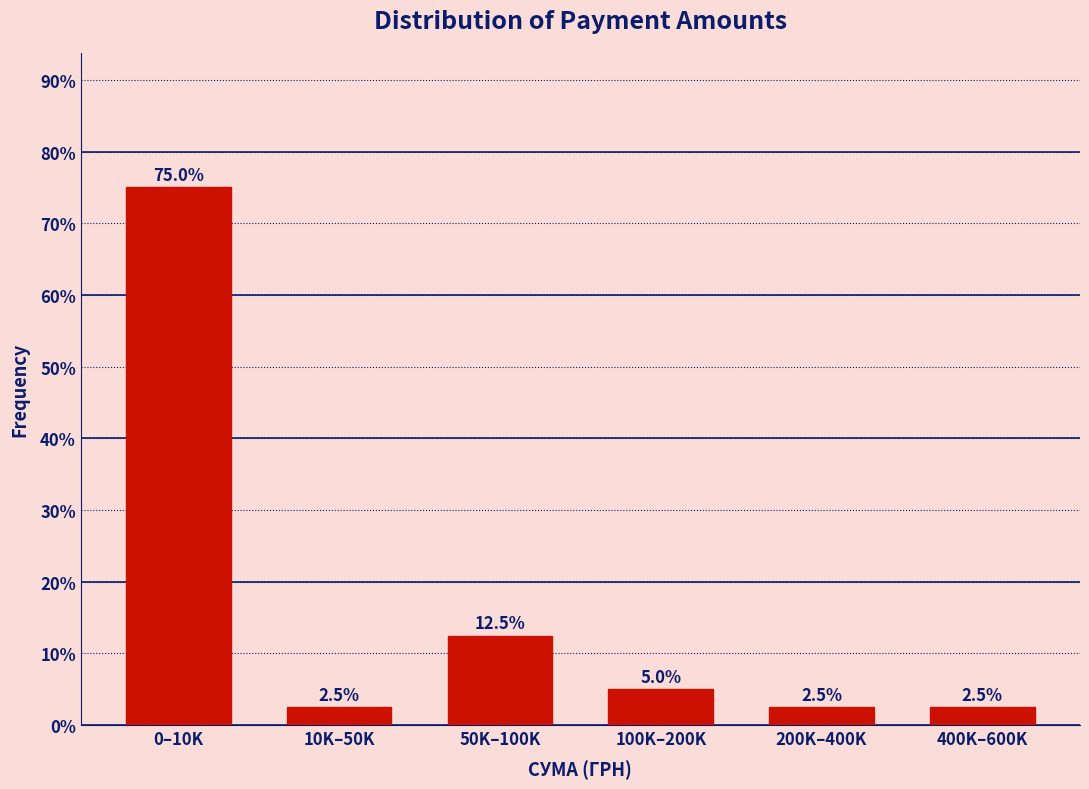

Reading right to left, extract all data points from this chart.

2.5	2.5	5.0	12.5	2.5	75.0